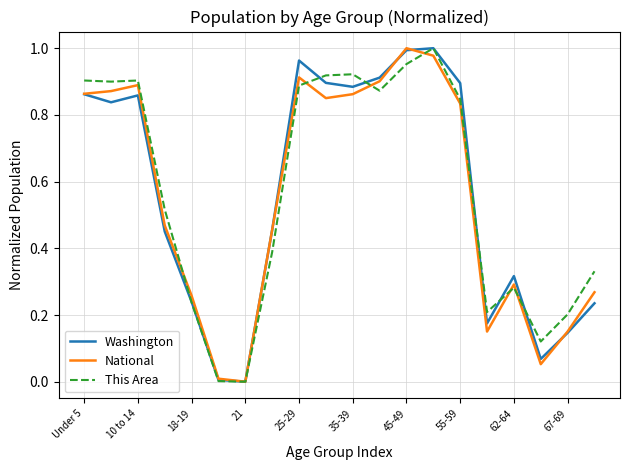

What are all the series names shown in the legend?

Washington, National, This Area